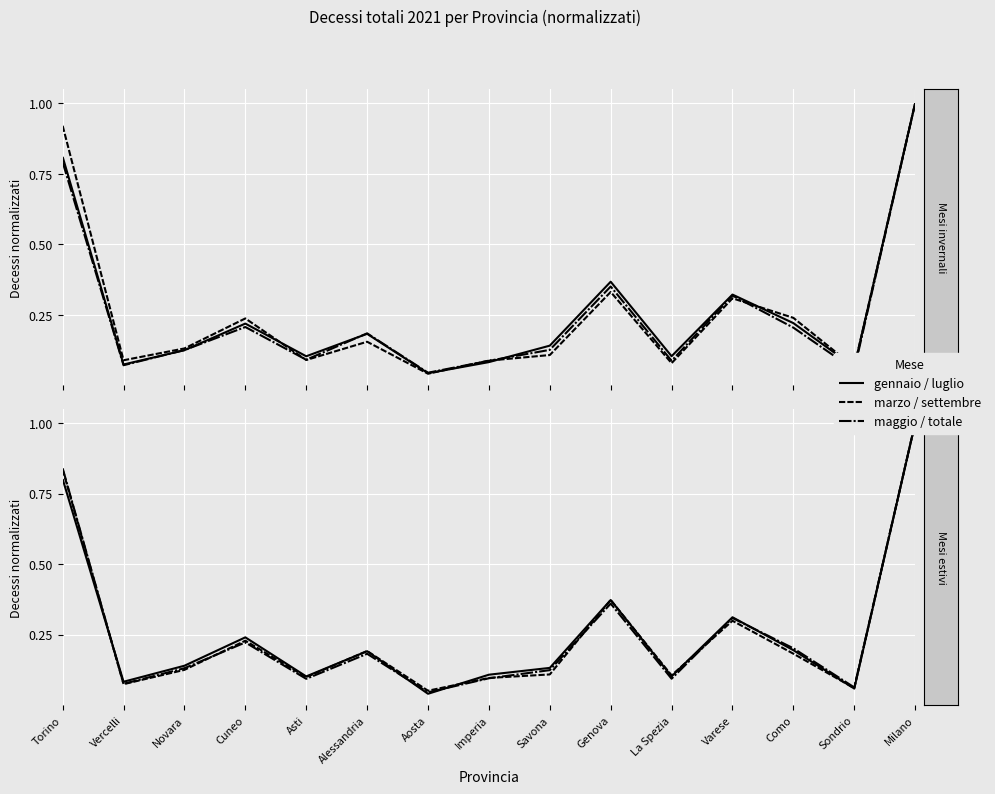

Where is the first local minimum for marzo?

Vercelli